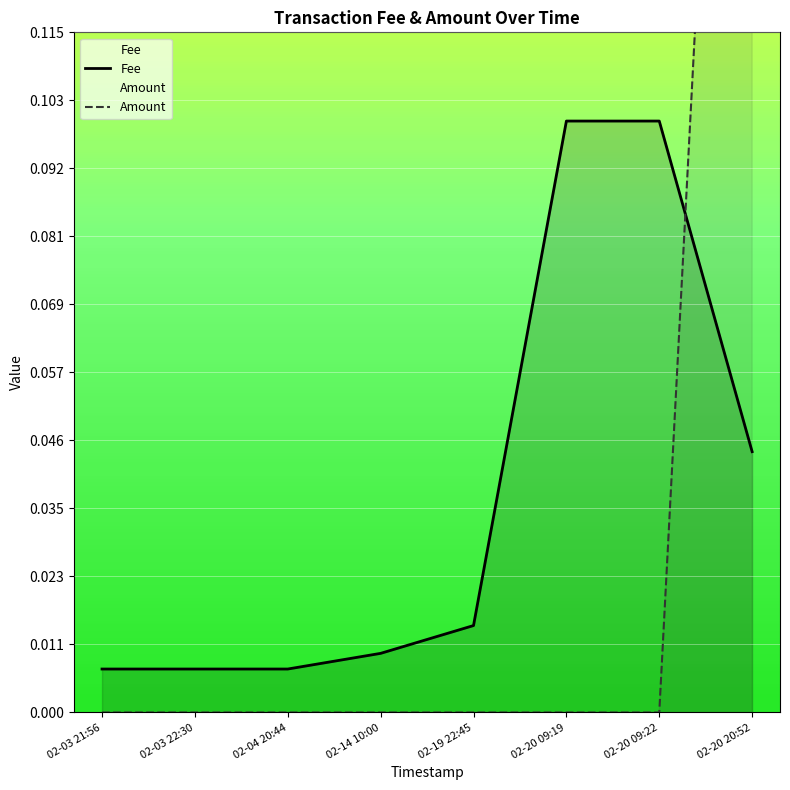

True or false: Amount has a value of -0.1 at 02-04 20:44.

False